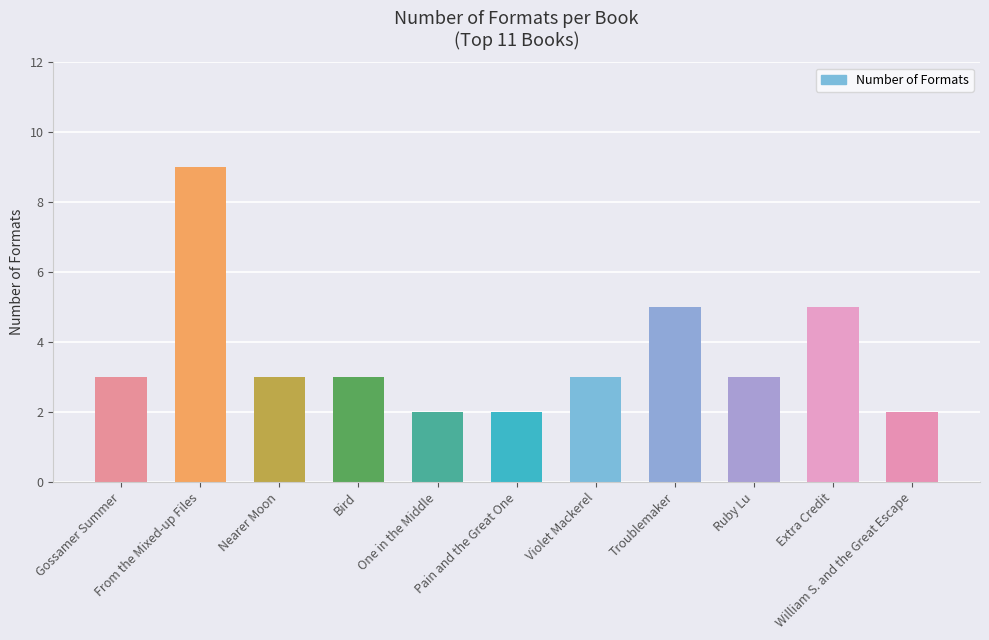

What is the change in value from One in the Middle to Ruby Lu?

+1